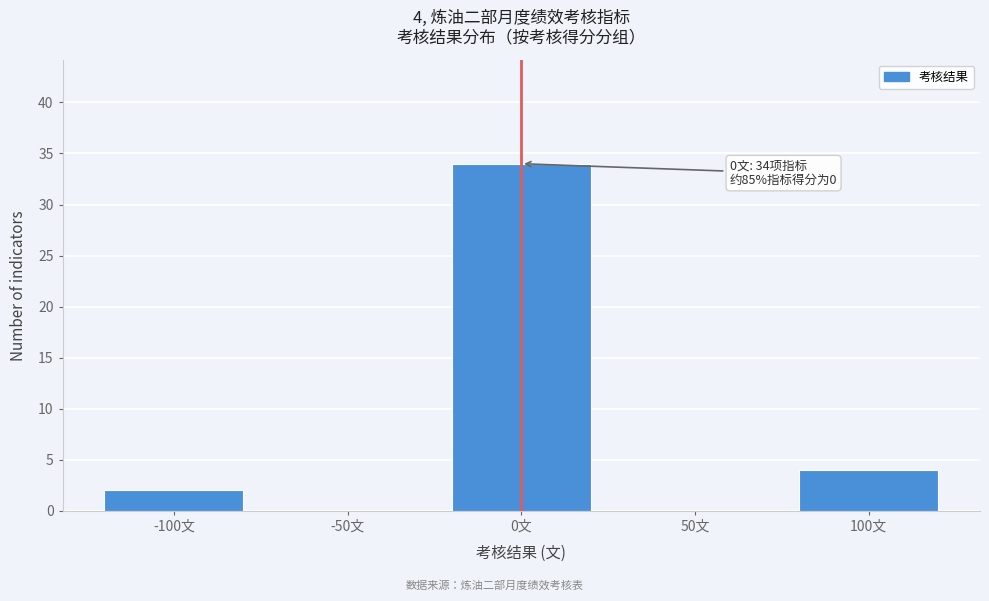

Over which range of the x-axis is the bar tallest?

-25 to 25